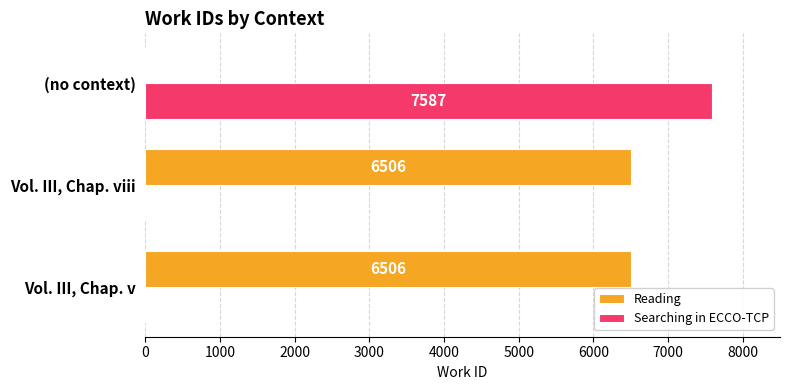

True or false: Reading has a value of 4132 at Vol. III, Chap. v.

False